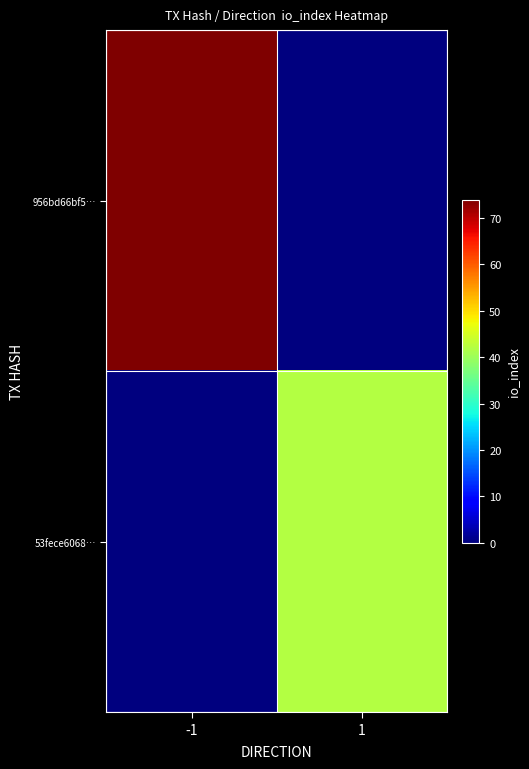

Rank the series by their maximum value, from lowest to highest.

53fece6068…, 956bd66bf5…